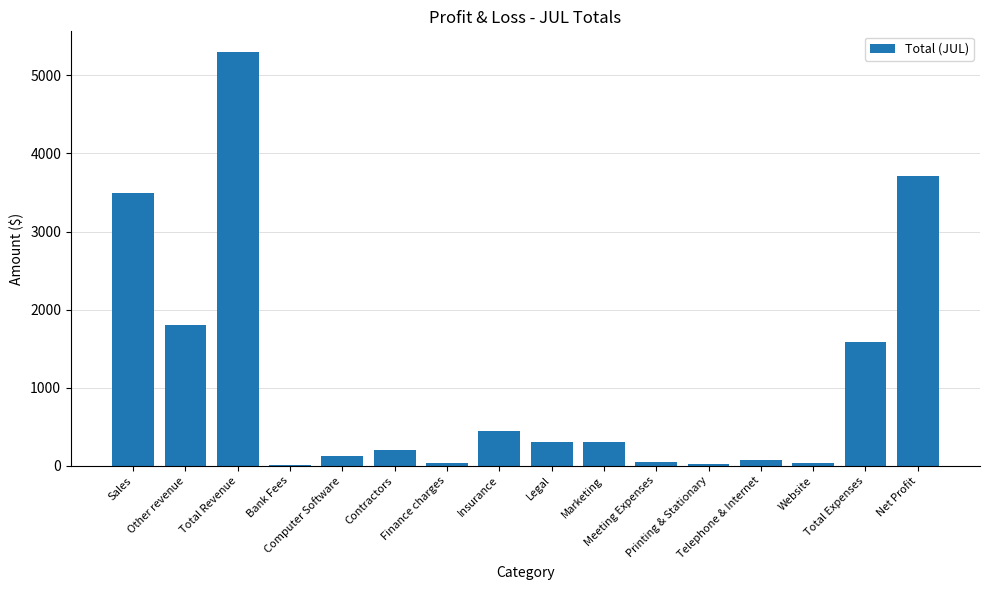

What is the sum of all values?

17486.0